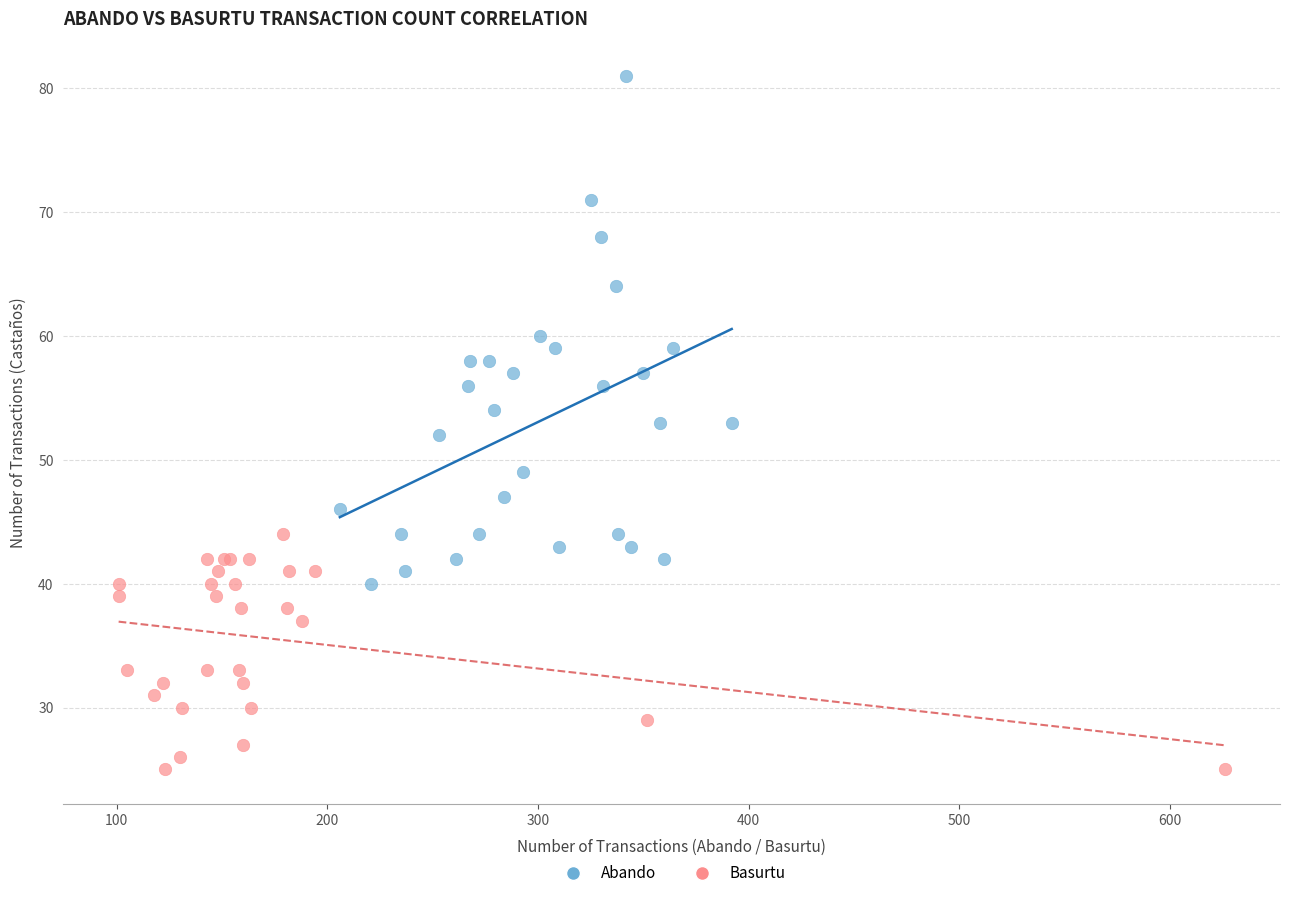

Which series contains the highest Y value?

Abando